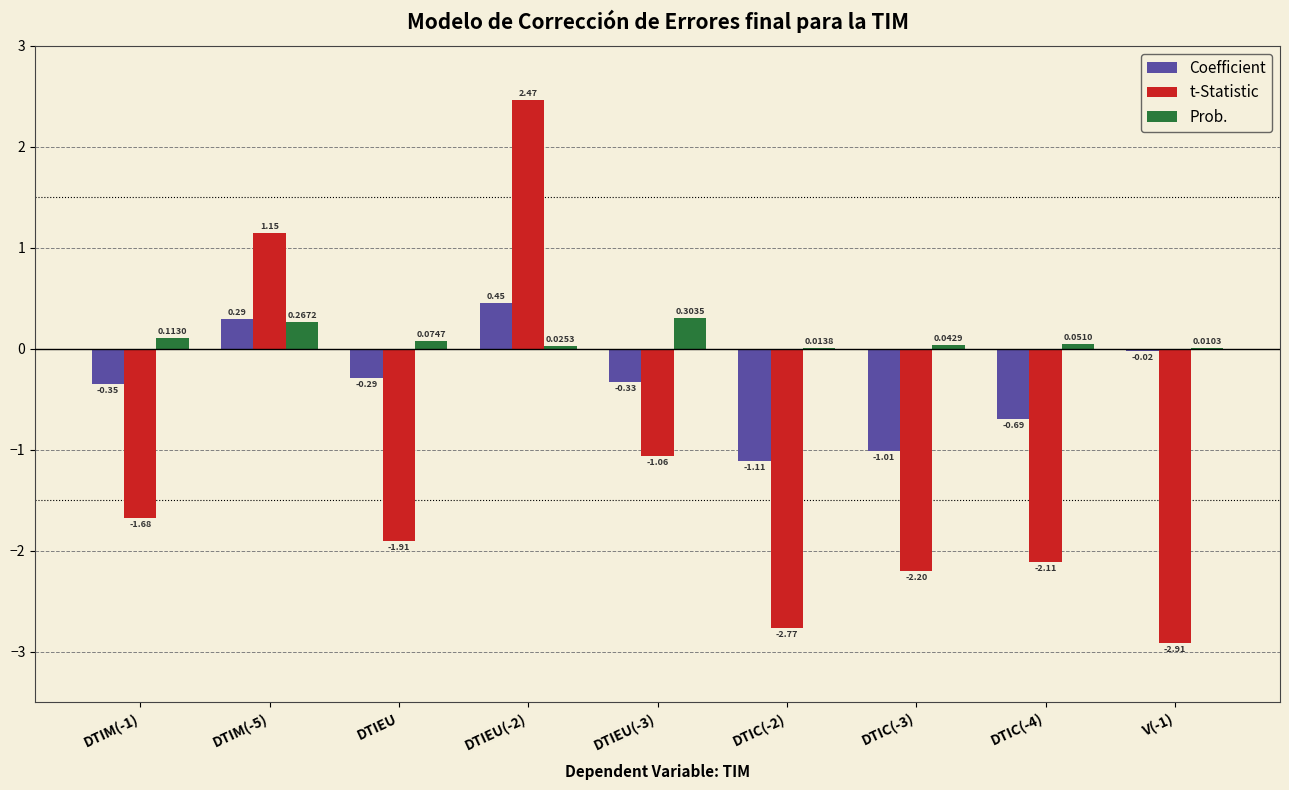

Between DTIM(-5) and V(-1), which series saw the biggest shift?

t-Statistic